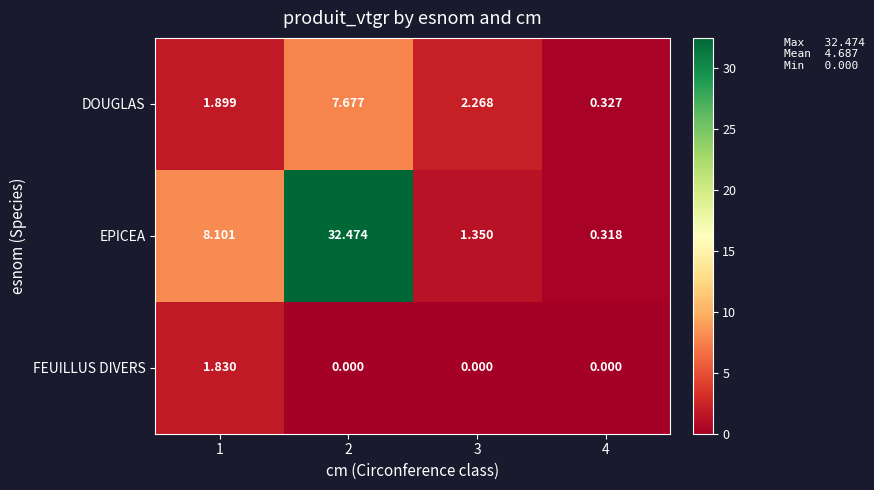

Which series has the largest range (max minus min)?

EPICEA